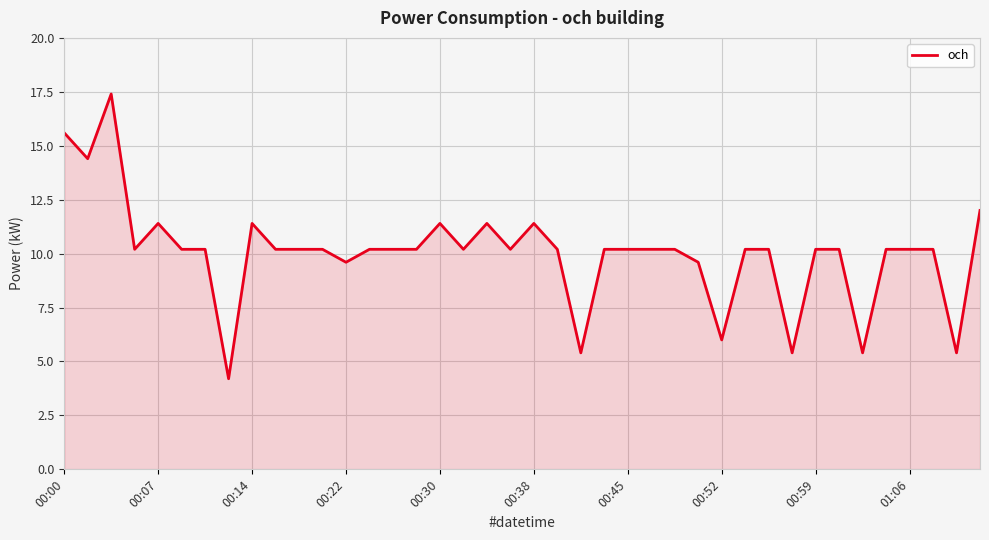

What is the difference between the maximum and minimum values?

13.2